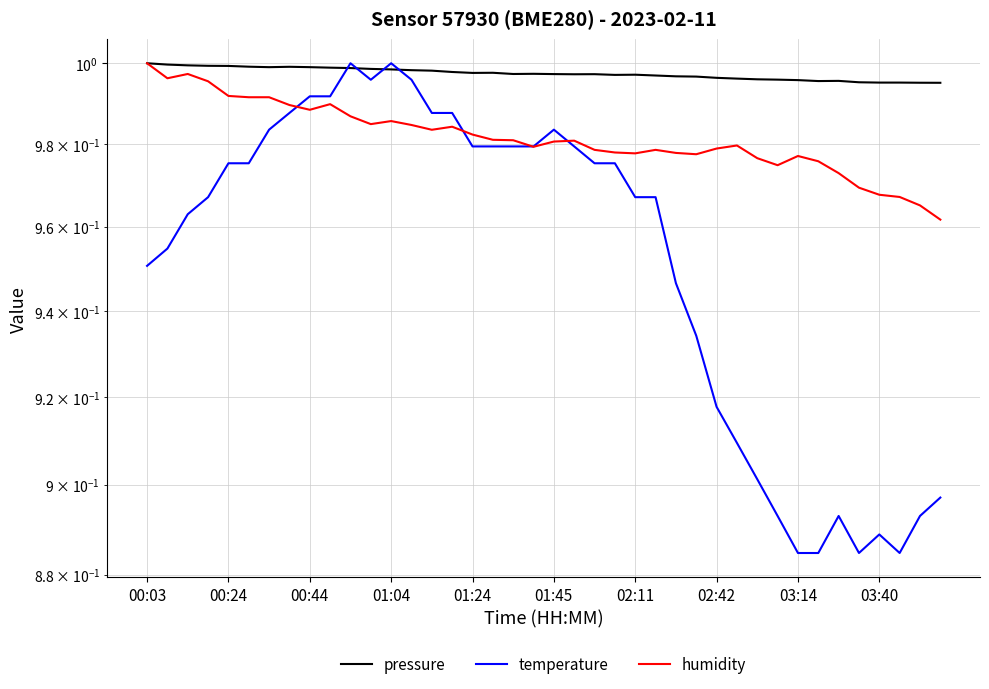

Between 25 and 31, which is larger?

25